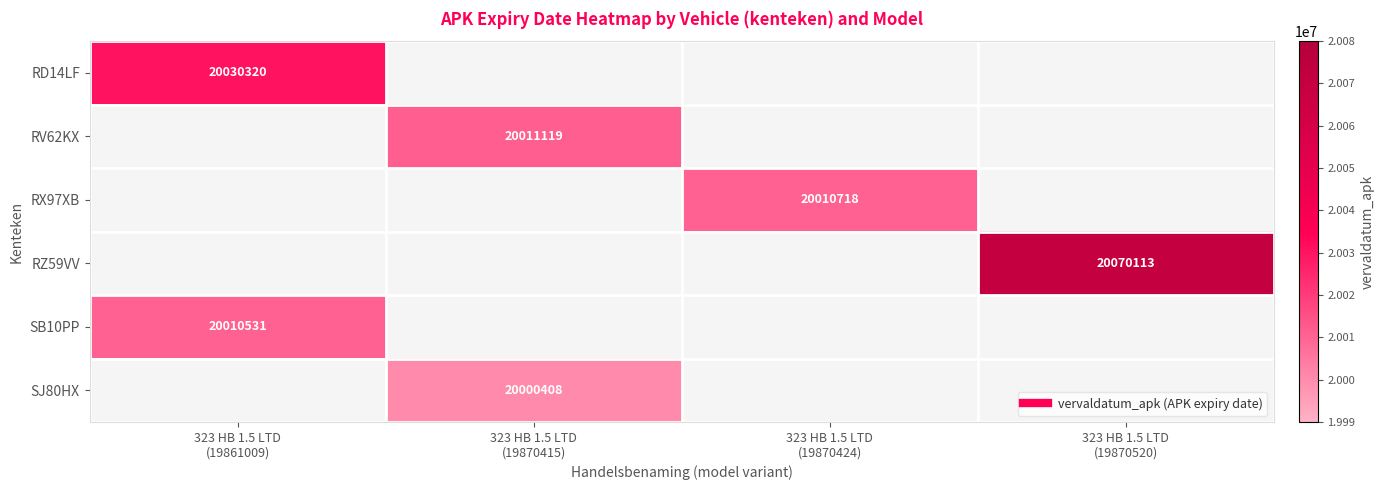

Which has a higher value, 323 HB 1.5 LTD
(19870424) or 323 HB 1.5 LTD
(19861009)?

323 HB 1.5 LTD
(19861009)